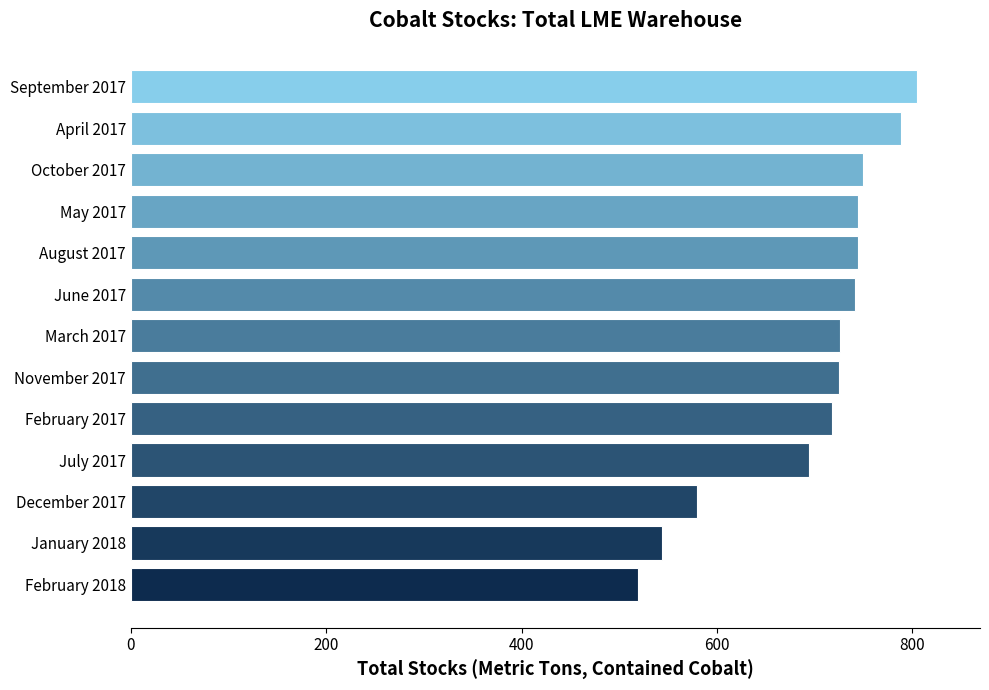

What is the change in value from February 2017 to October 2017?

+32